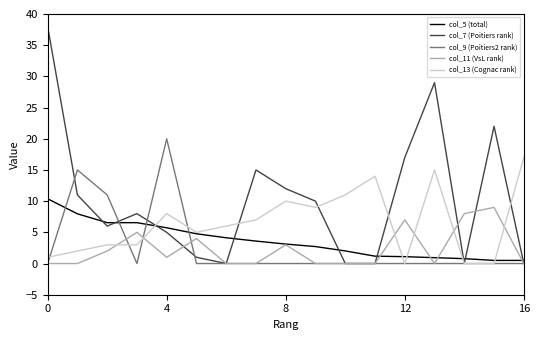

What are all the series names shown in the legend?

col_5 (total), col_7 (Poitiers rank), col_9 (Poitiers2 rank), col_11 (VsL rank), col_13 (Cognac rank)